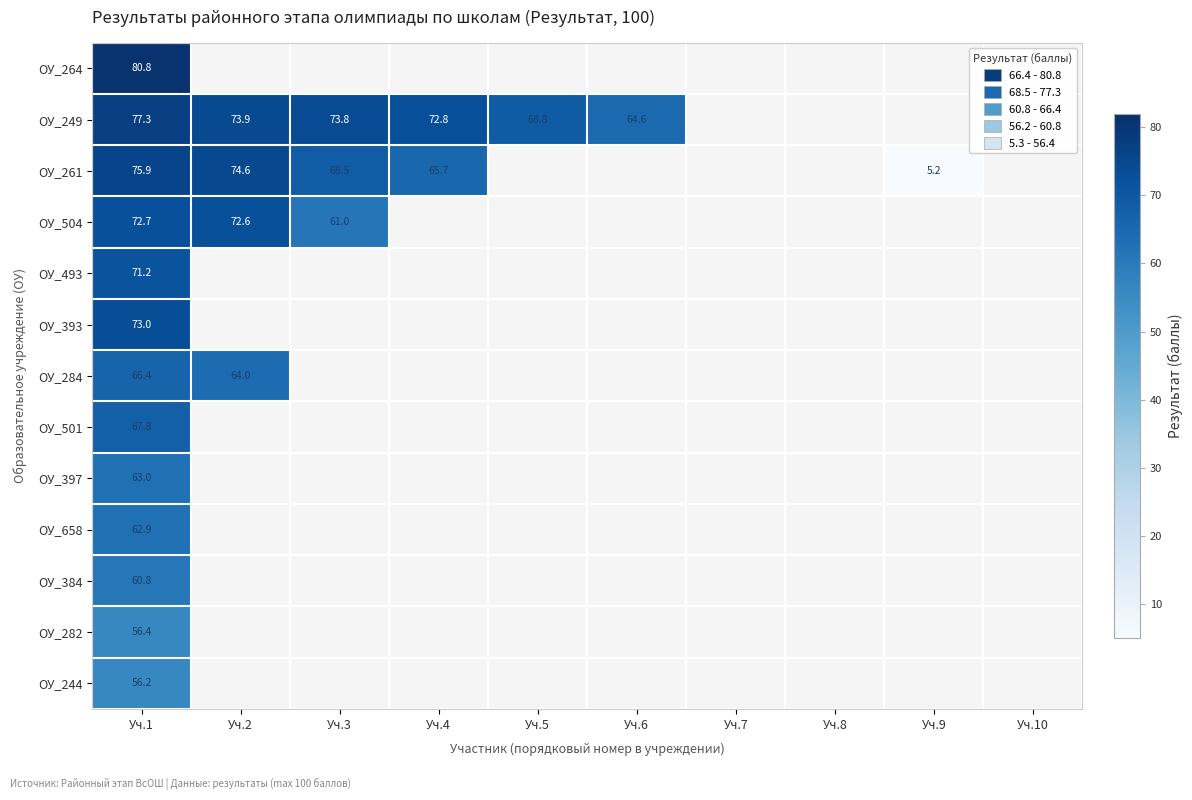

The ОУ_261 series shows 43.1 at Уч.2. True or false?

False